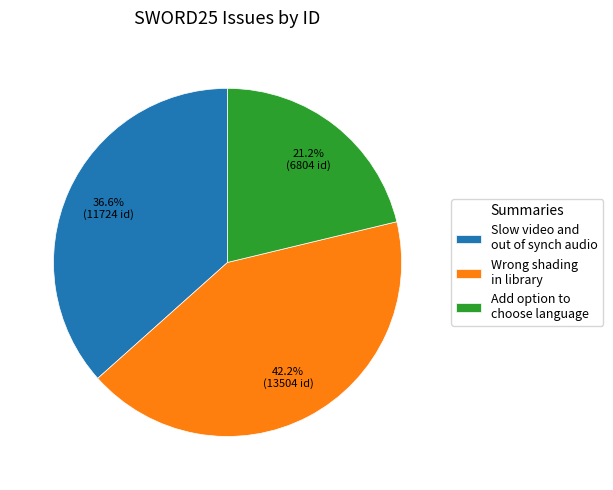

What percentage do Wrong shading in library and Slow video and out of synch audio together represent?

78.8%